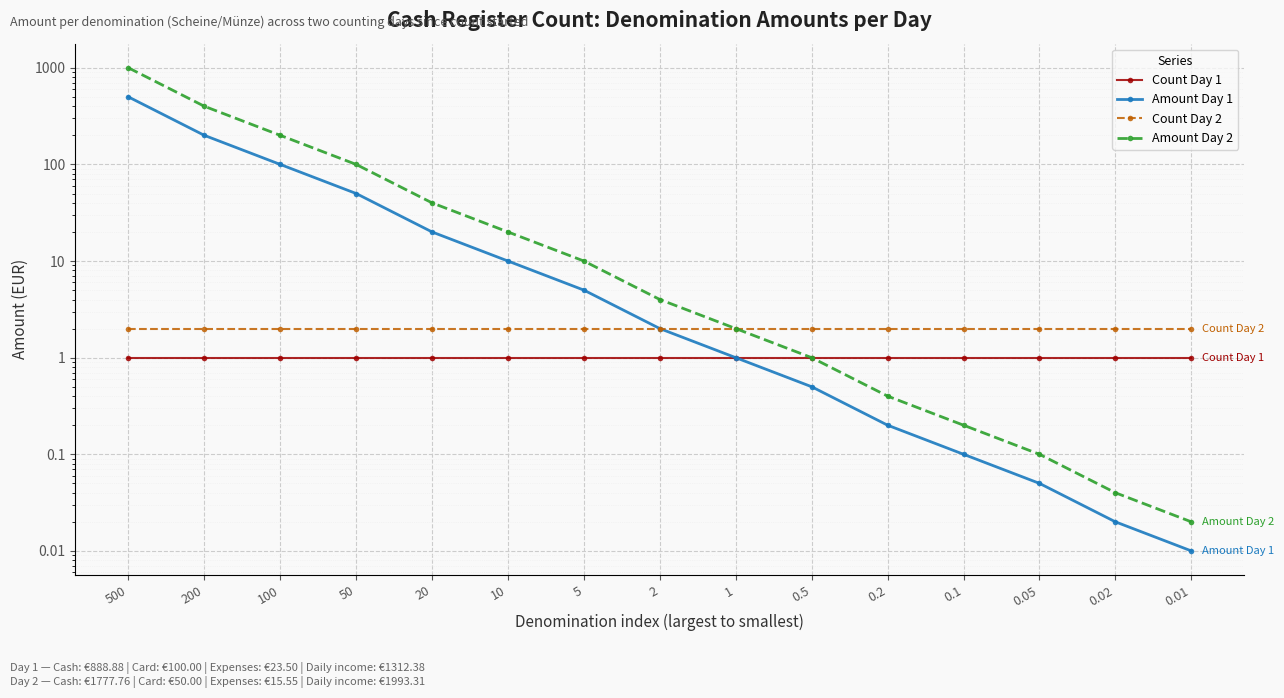

What is the approximate value of Count Day 2 at 5?

2.0